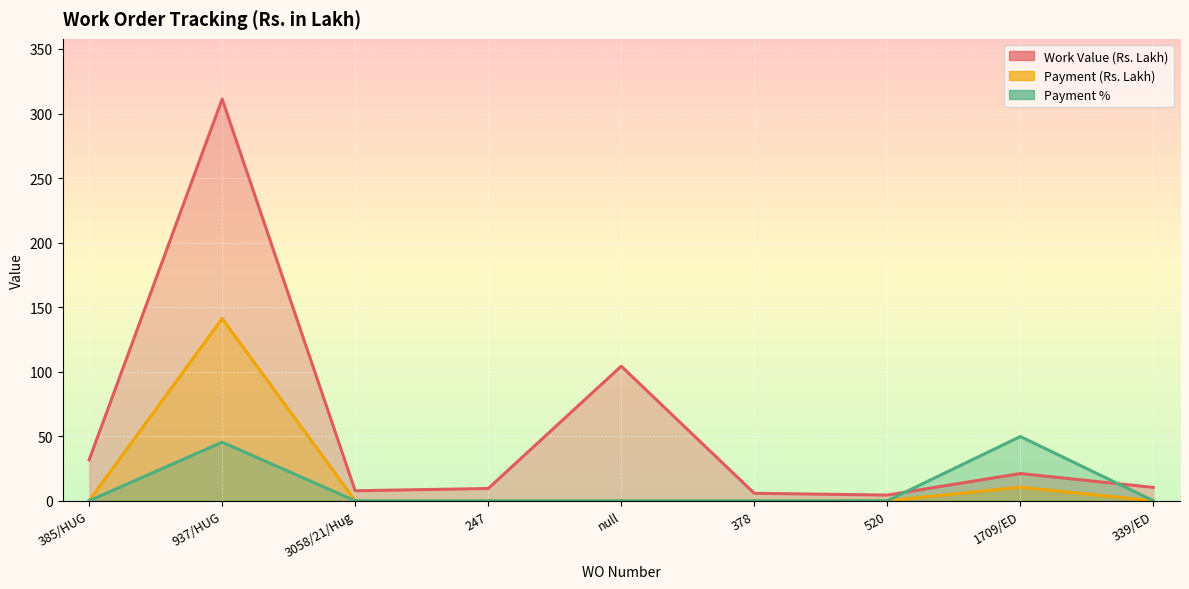

What is the label of the 4th point from the right?

378